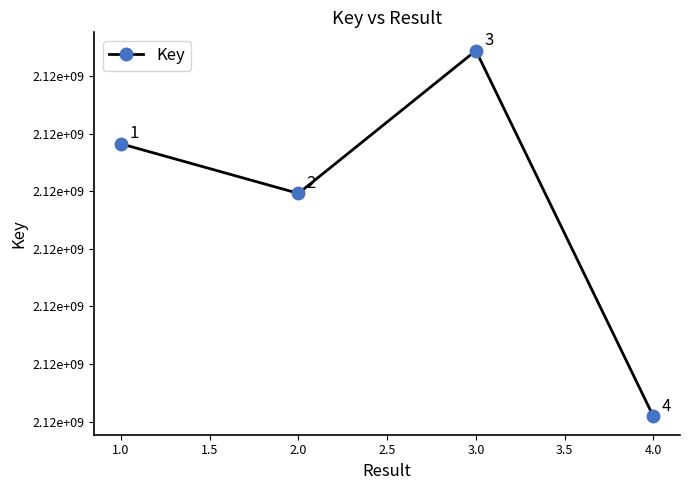

Does the chart have visible grid lines?

No